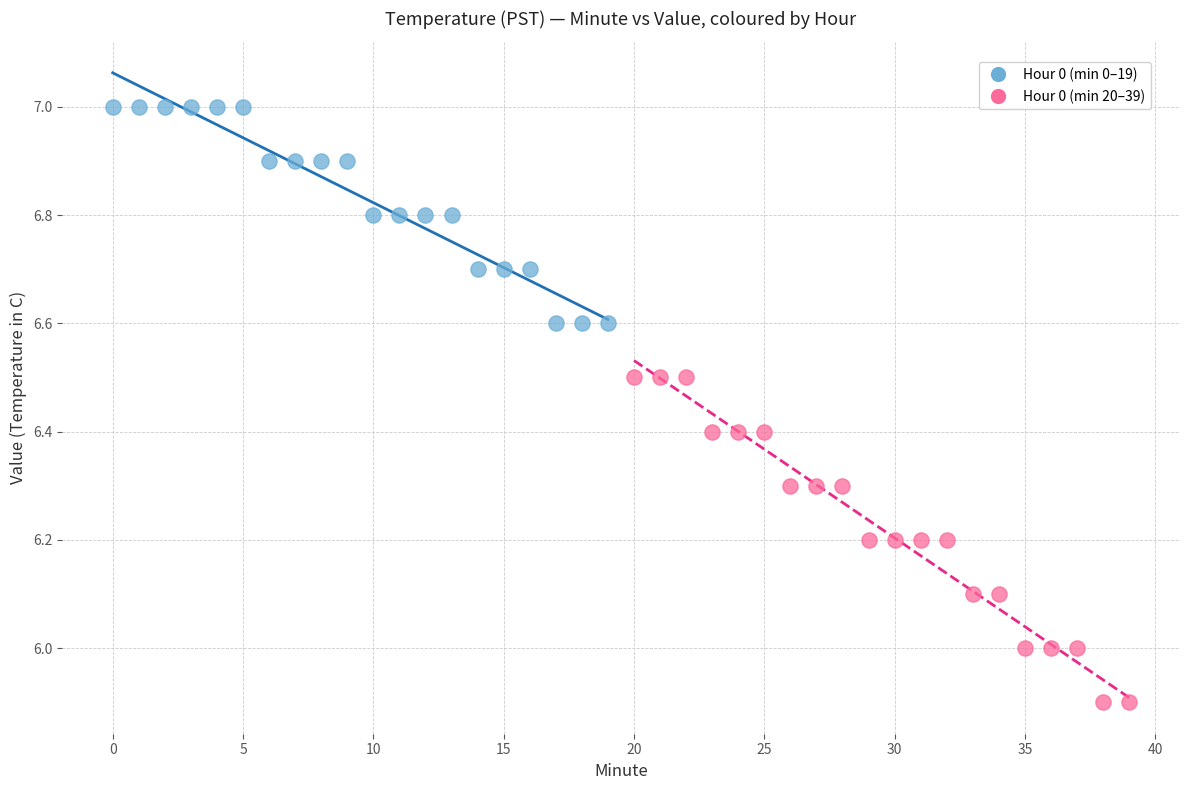

Which series reaches the maximum Y coordinate?

Hour 0 (min 0–19)